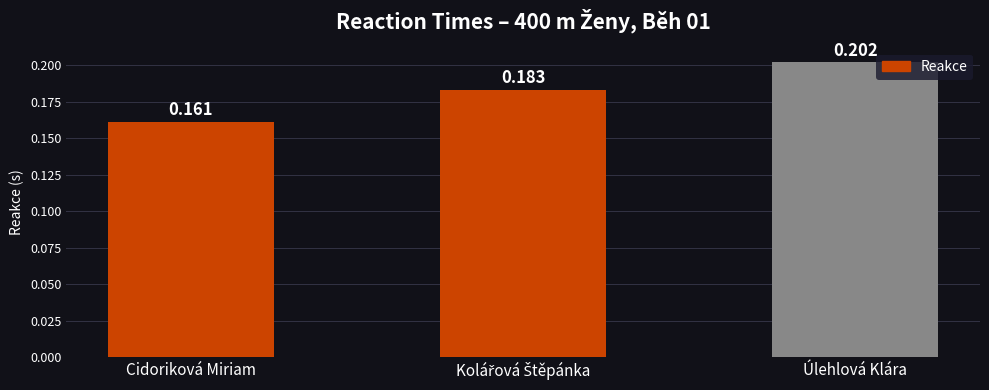

Between Cidoriková Miriam and Úlehlová Klára, which is larger?

Úlehlová Klára